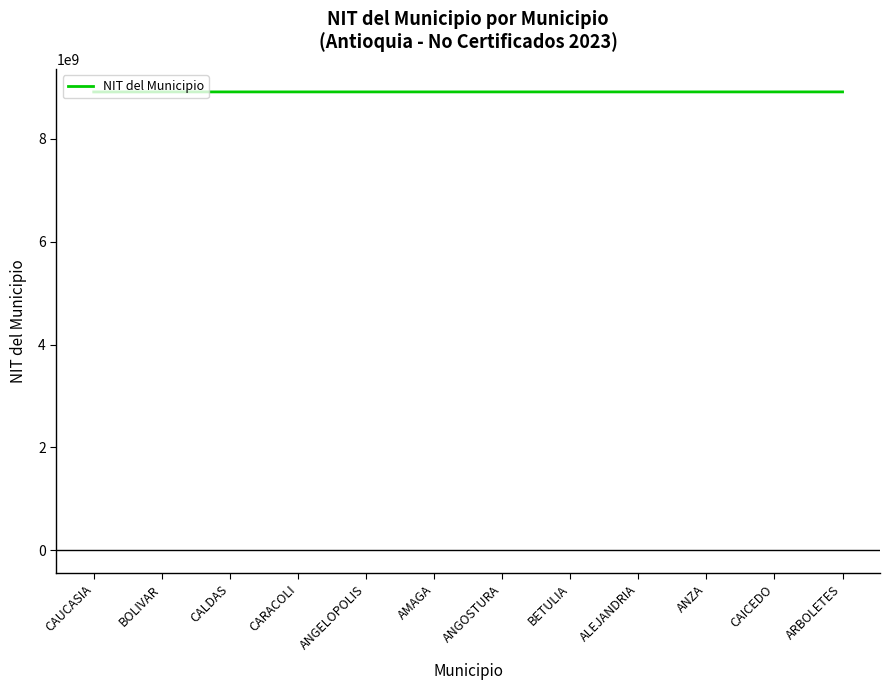

What is the maximum value shown in the chart?

8909856234